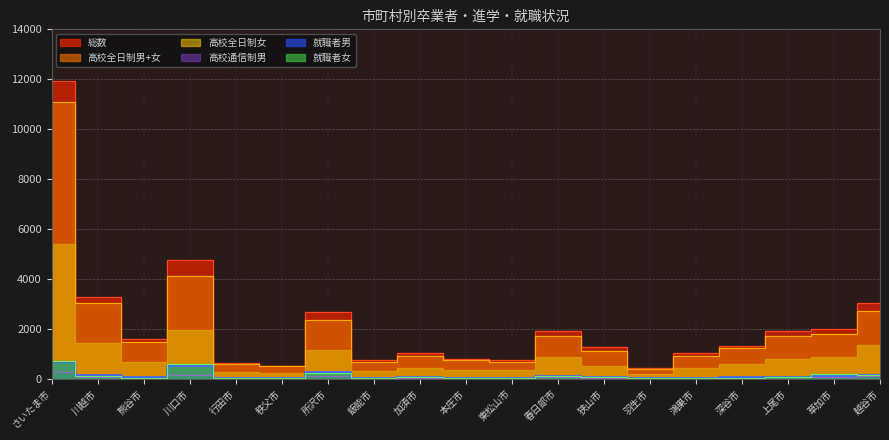

The 総数 series shows 2412 at 熊谷市. True or false?

False